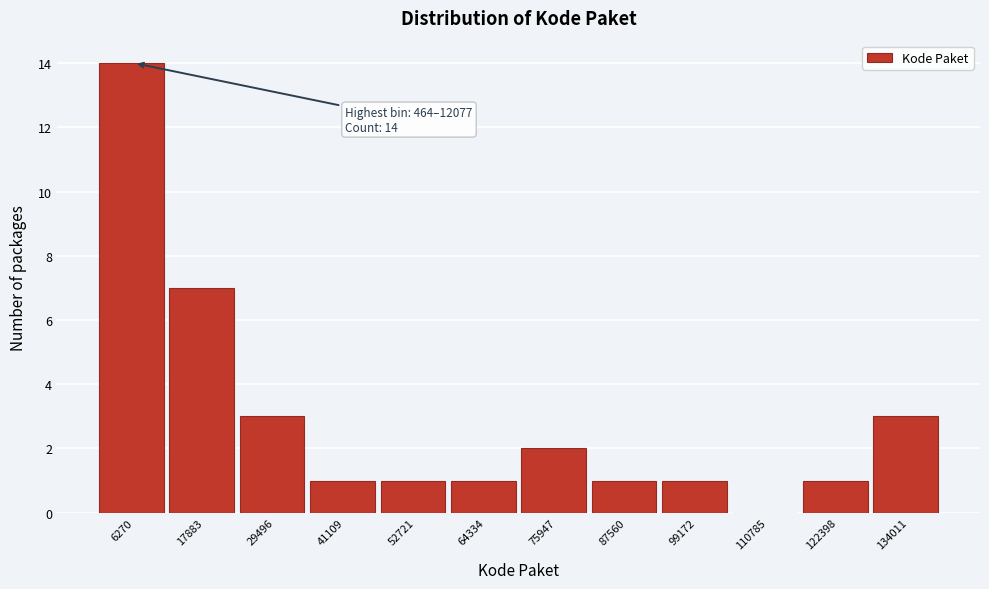

Which range on the x-axis has the tallest bar?

0 to 12000